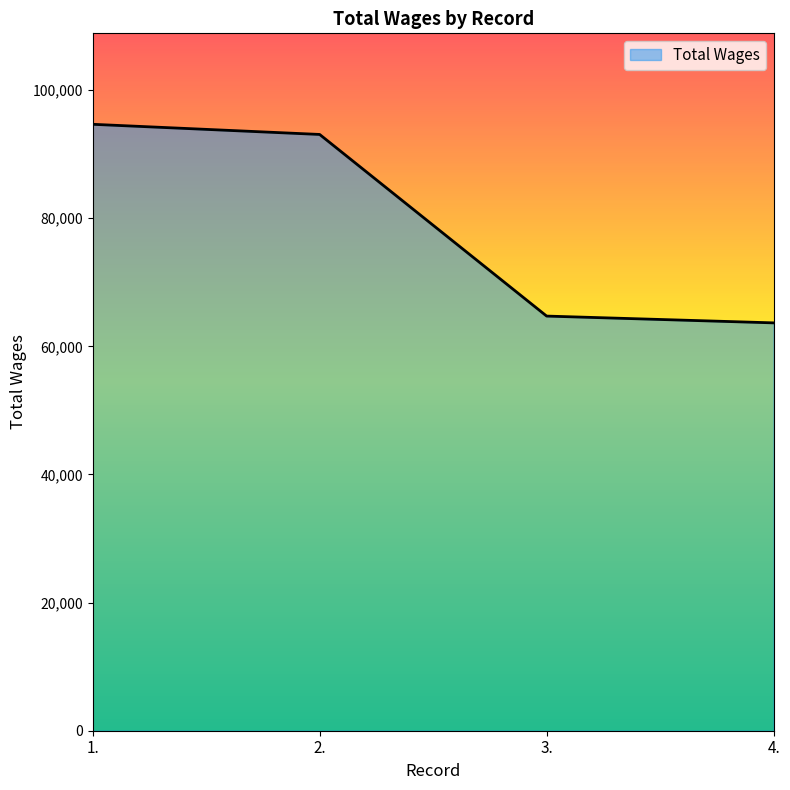

What is the sum of the values at 4. and 1.?

158340